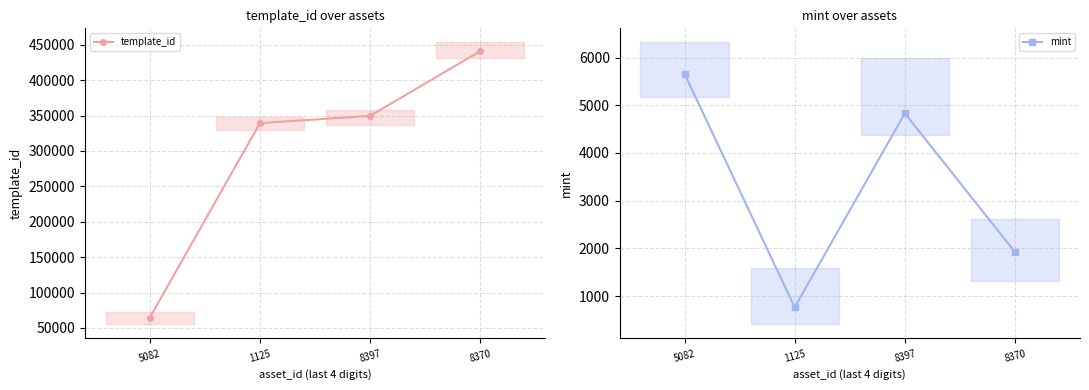

What is the value of the template_id point at the 3rd from the left?

349523